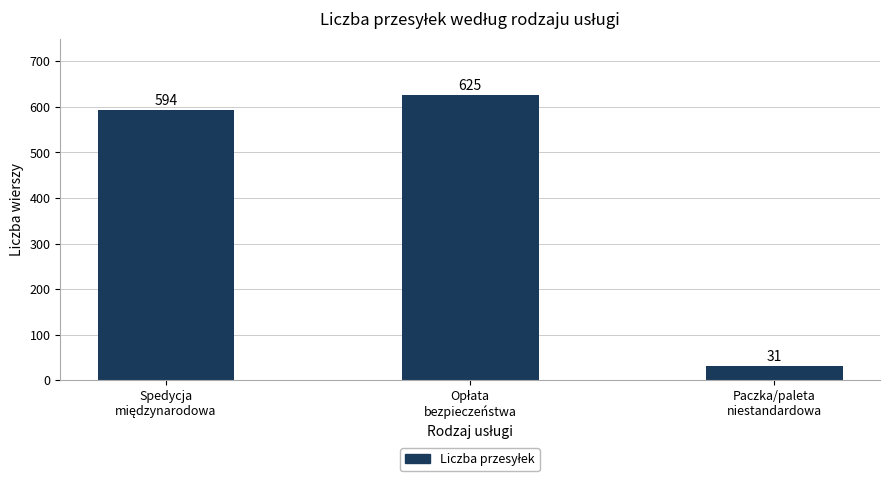

What is the average value?

417